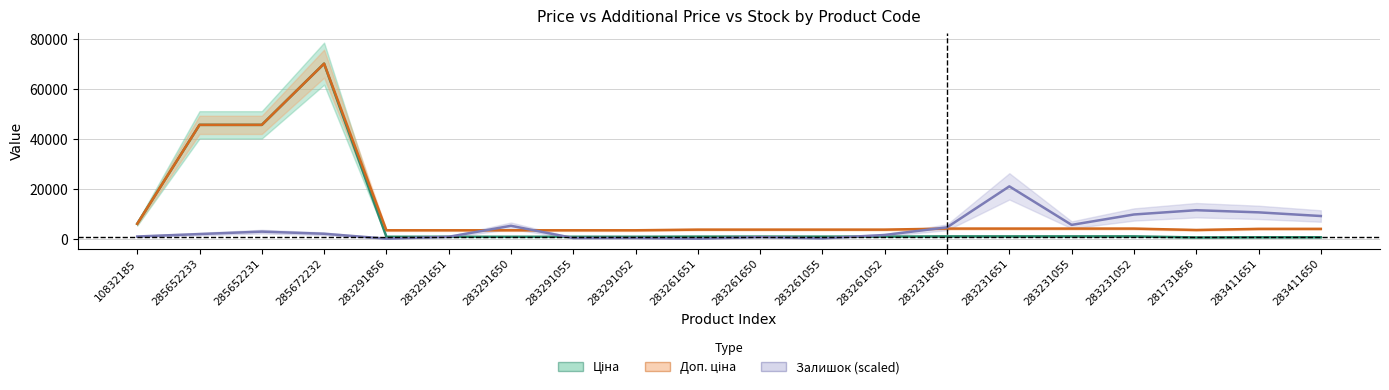

What is the total value across all series at 283291856?

4462.6